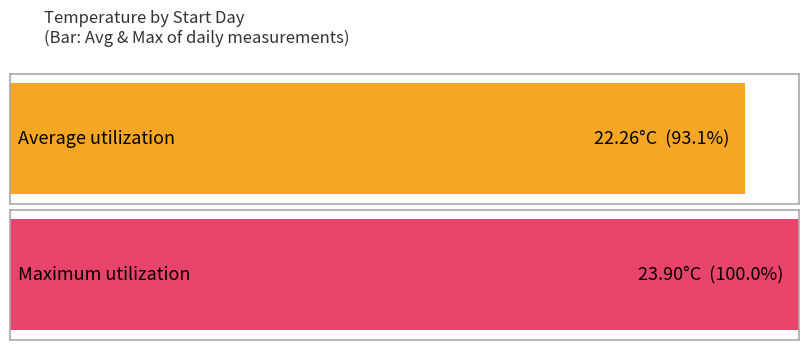

Are the bars grouped side by side (vs. stacked)?

No